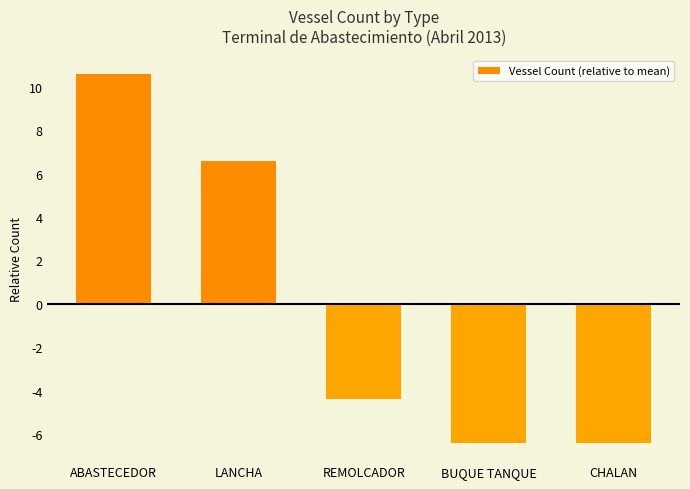

Reading right to left, extract all data points from this chart.

CHALAN=-6.4	BUQUE TANQUE=-6.4	REMOLCADOR=-4.4	LANCHA=6.6	ABASTECEDOR=10.6